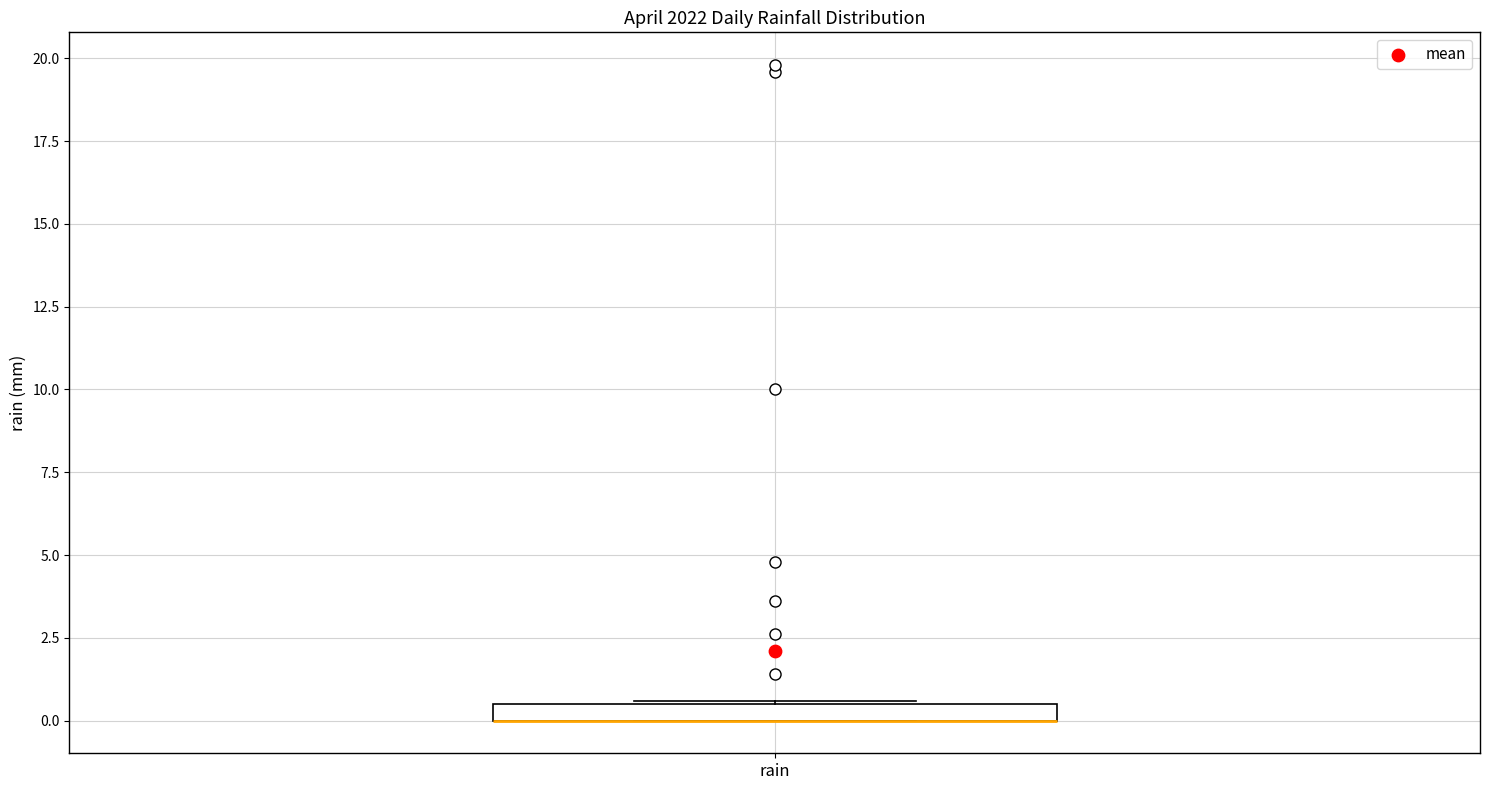

Where is the upper edge of the box for rain on the y-axis? The values are not printed on the chart, so give them approximately, as read against the axis.

0.5